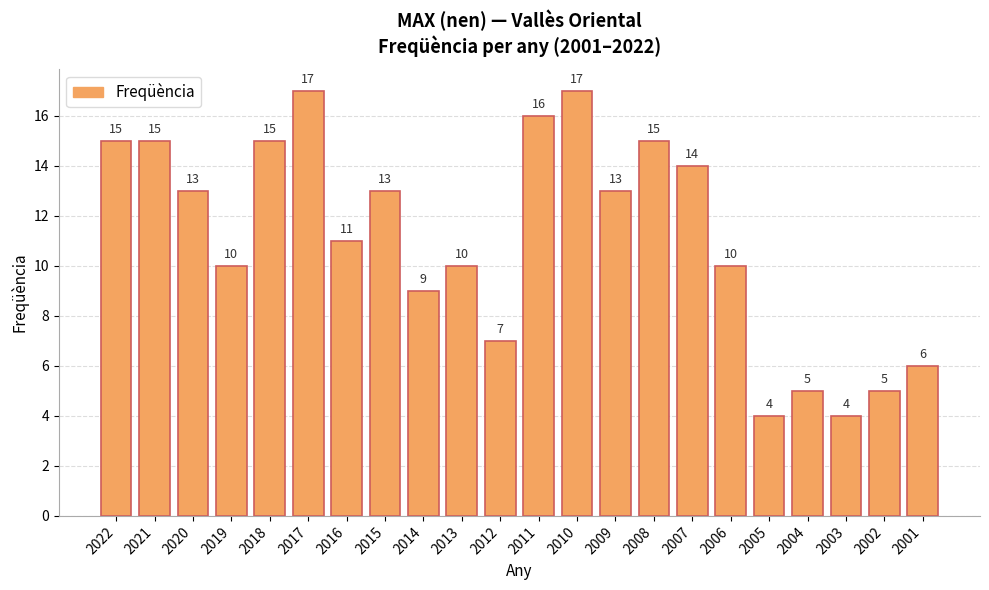

True or false: the data shows 15 at 2021.

True